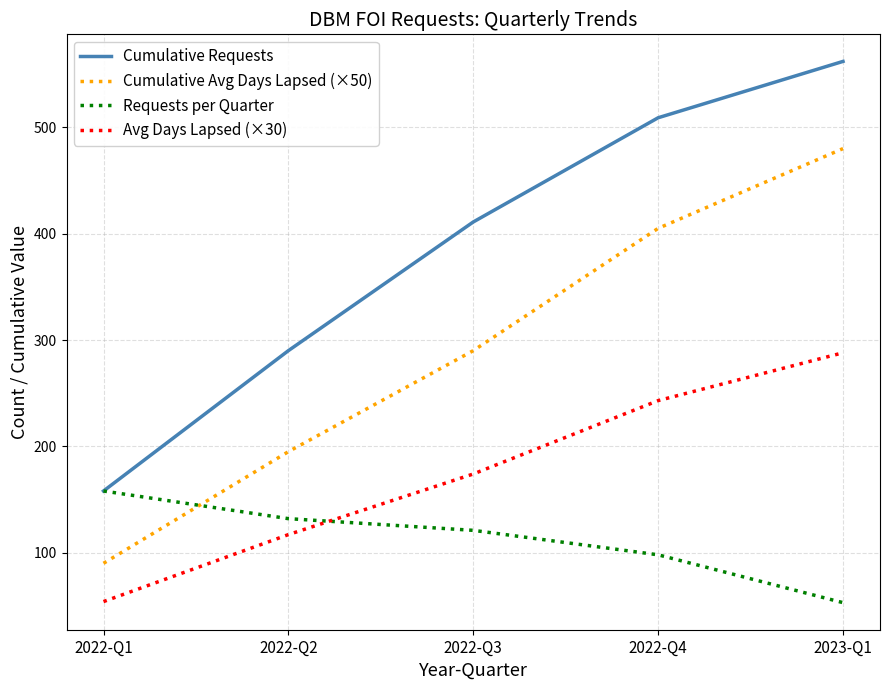

True or false: Cumulative Requests and Cumulative Avg Days Lapsed (×50) cross at least once.

False